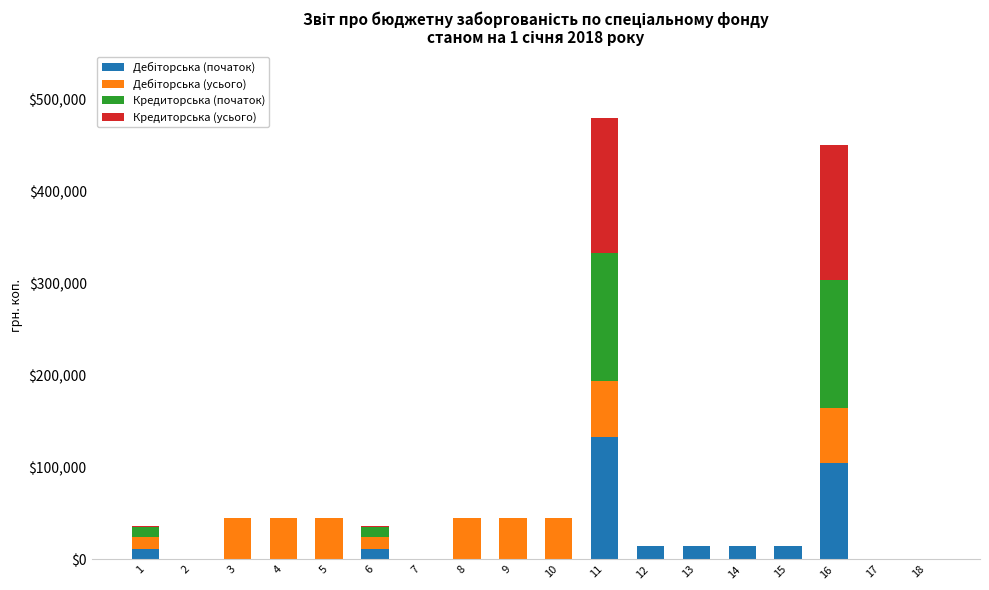

What is the total value across all series at 5?

44503.4